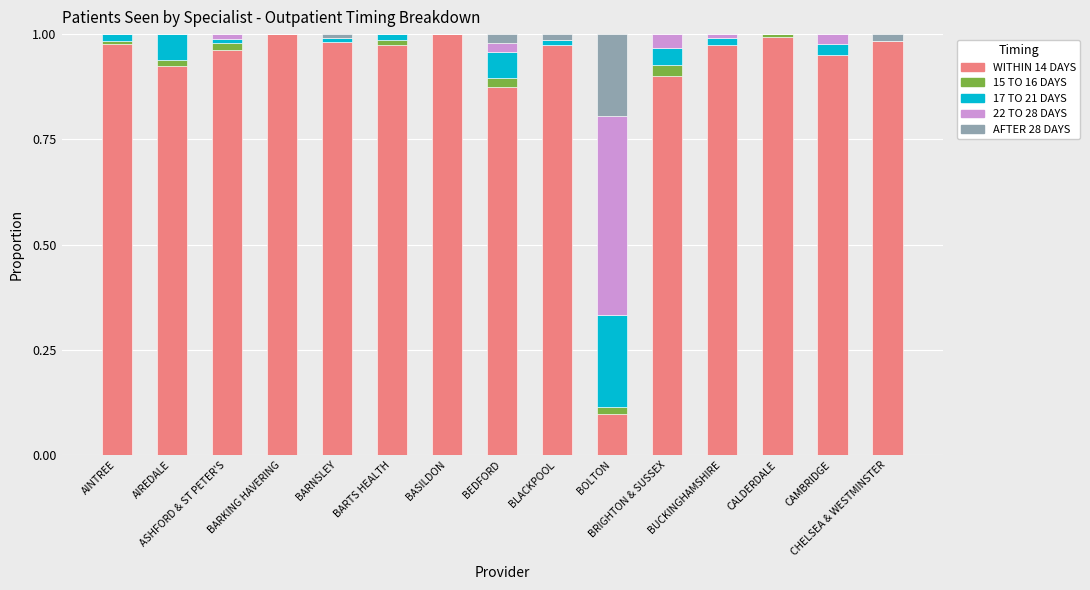

What is the sum of all WITHIN 14 DAYS values?

13.6